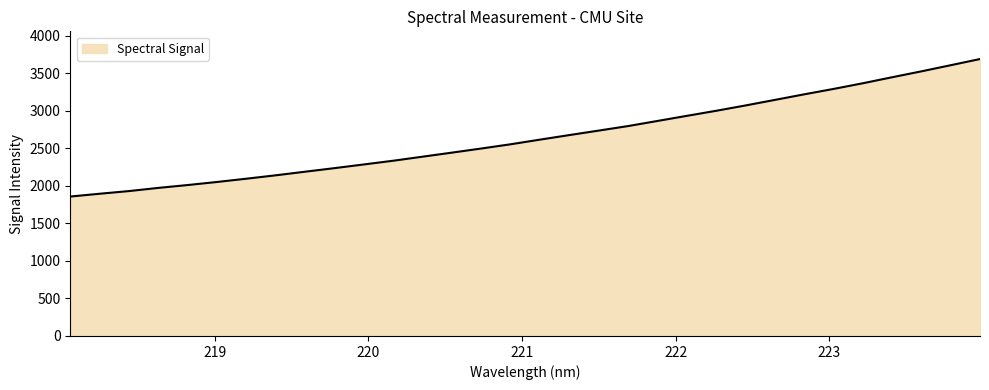

What is the maximum value shown in the chart?

3692.9